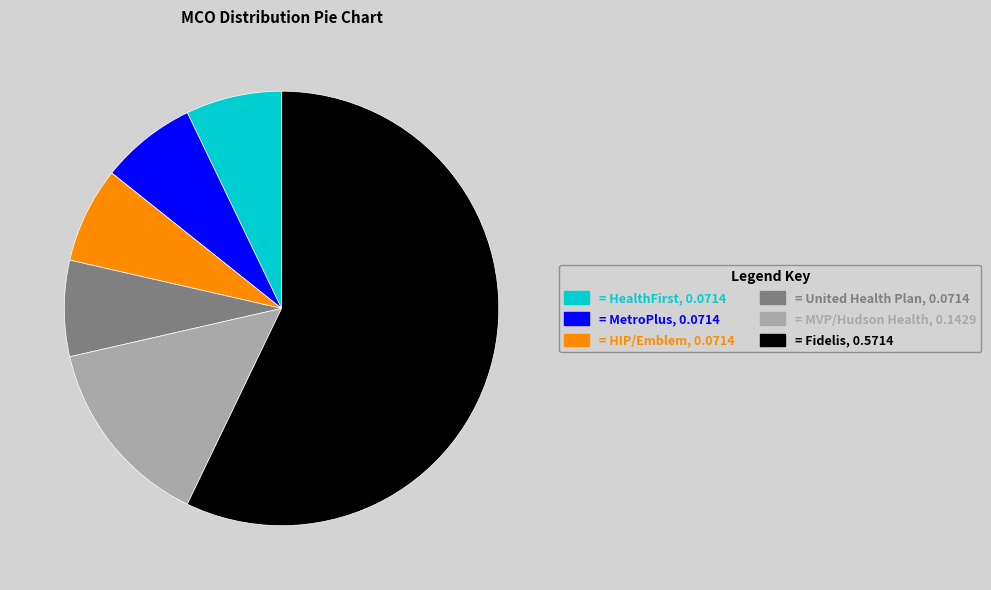

What is the ratio of the value at = HIP/Emblem, 0.0714 to the value at = MetroPlus, 0.0714?

1.0